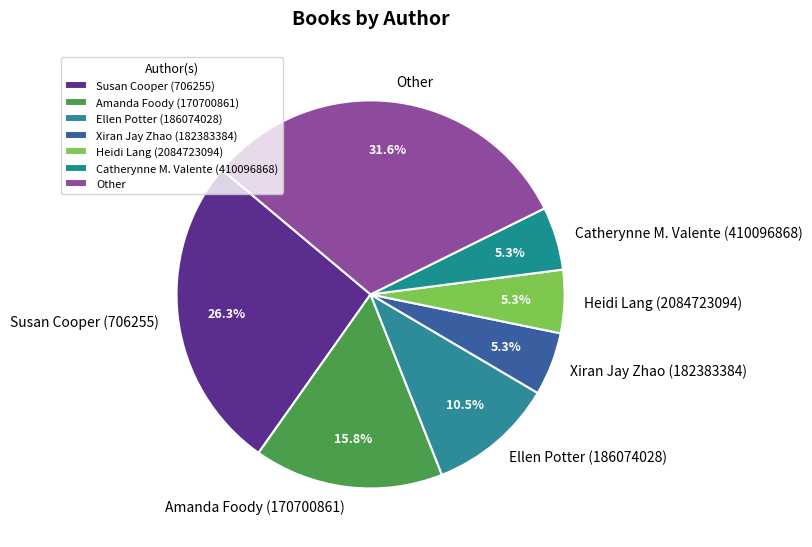

What is the ratio of the value at Amanda Foody (170700861) to the value at Susan Cooper (706255)?

0.6